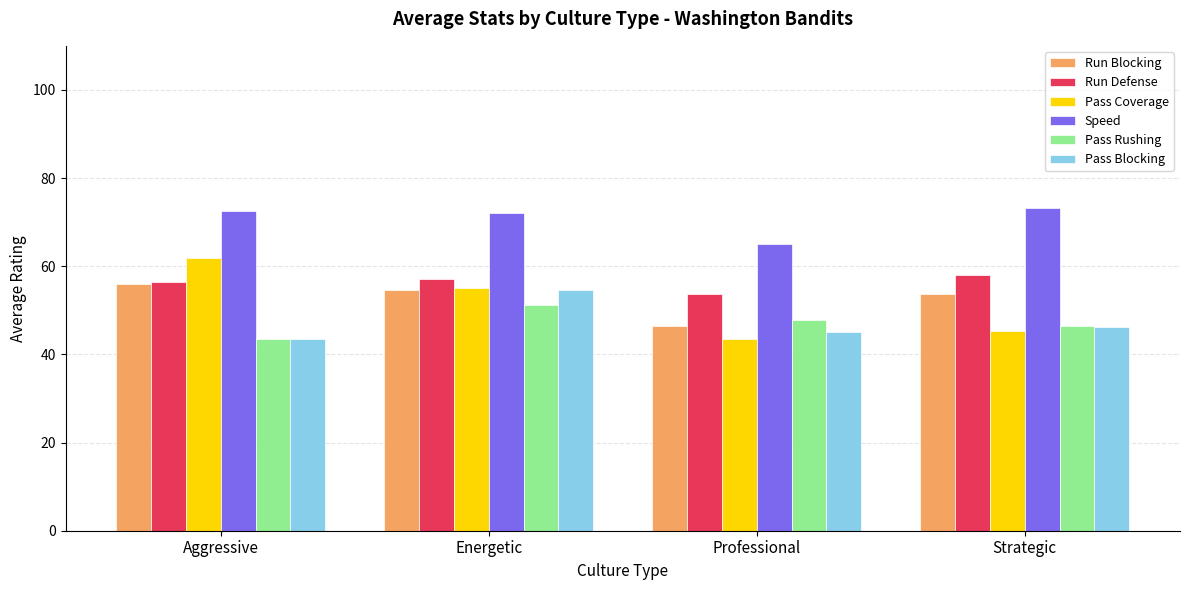

Where does the Pass Coverage series first go above 55?

Aggressive